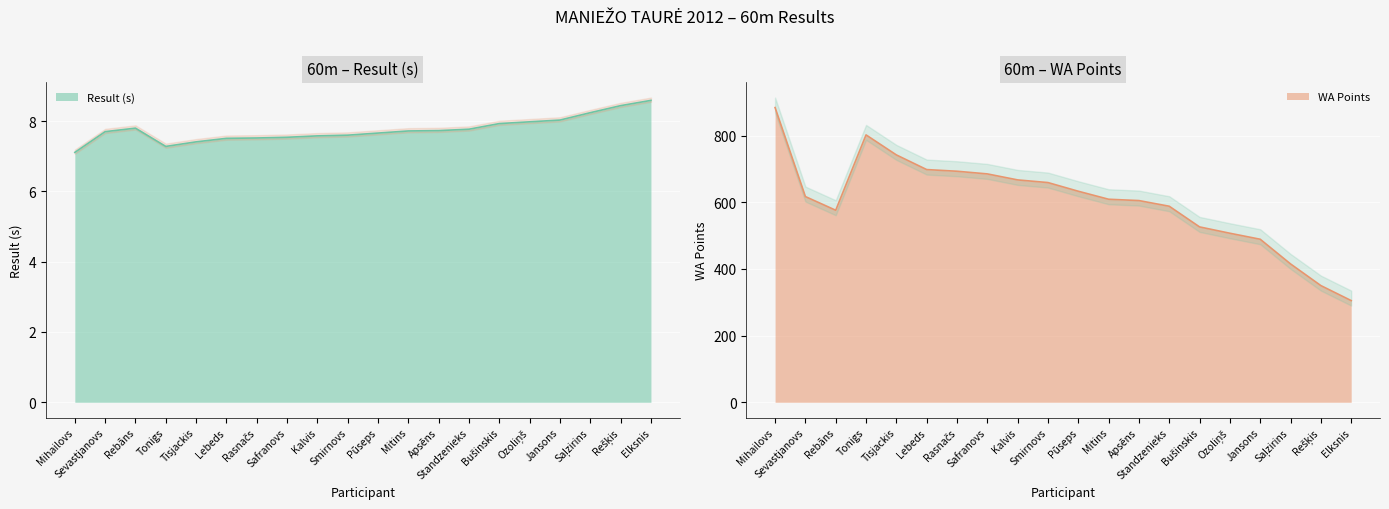

What is the sum of the Result (s) values at Smirnovs and Mitins?

15.3